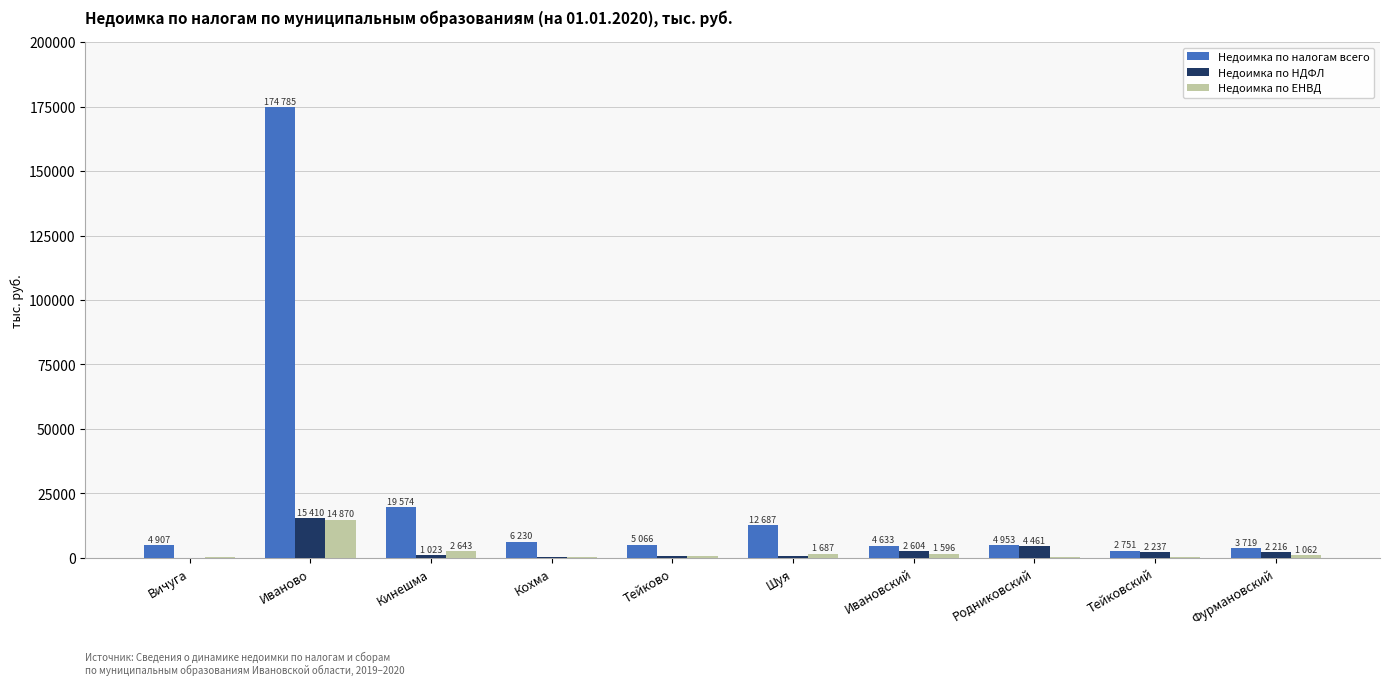

Between Кинешма and Тейково, which series saw the biggest shift?

Недоимка по налогам всего